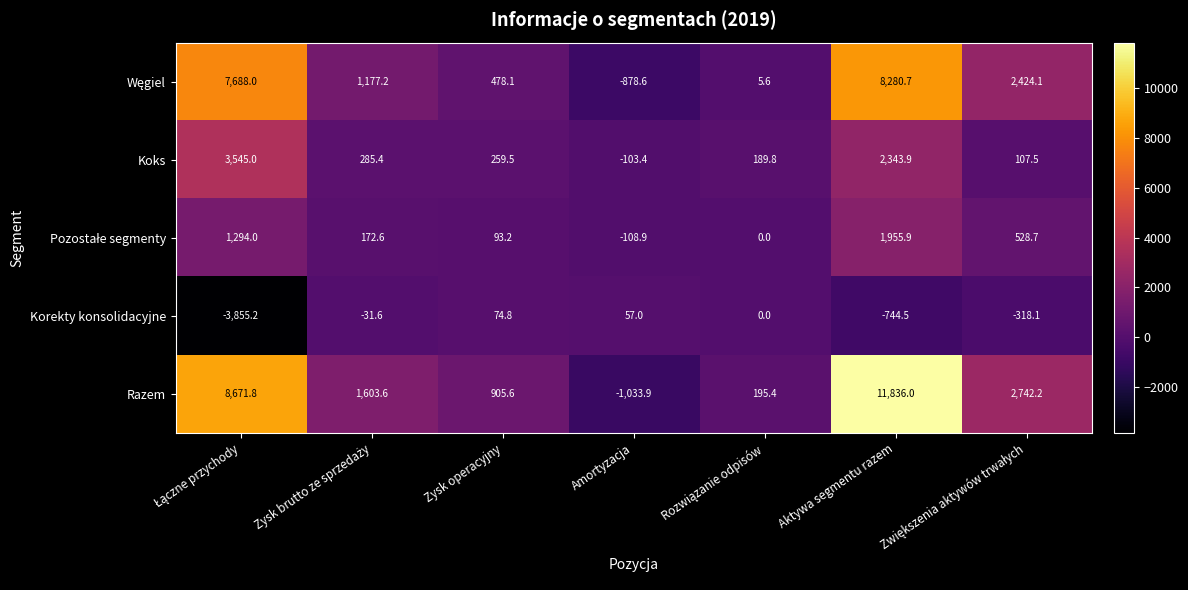

At how many categories does at least one series exceed 8572?

2